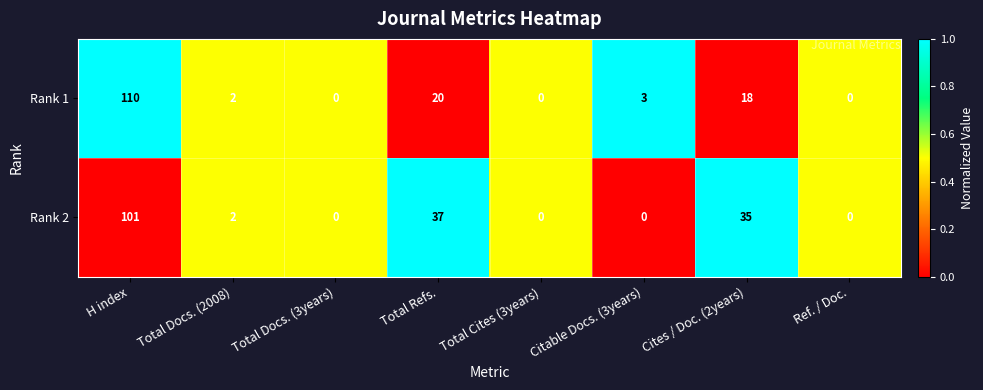

Reading left to right, what are all the values shown in this chart?

Rank 1: 110	2	0	20	0	3	18	0
Rank 2: 101	2	0	37	0	0	35	0